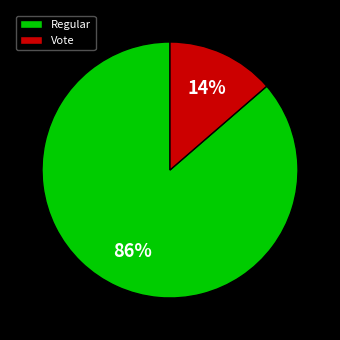

What is the smallest slice in the pie chart?

Vote